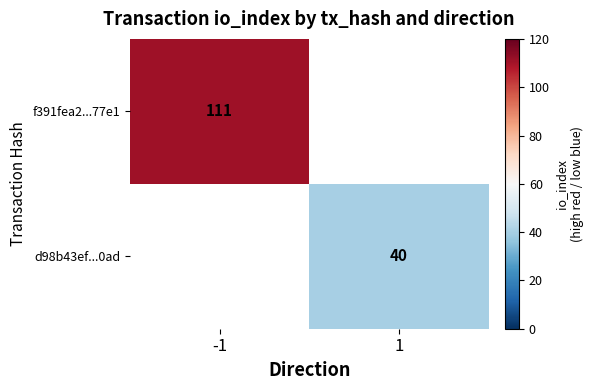

How many distinct data groups are displayed?

2